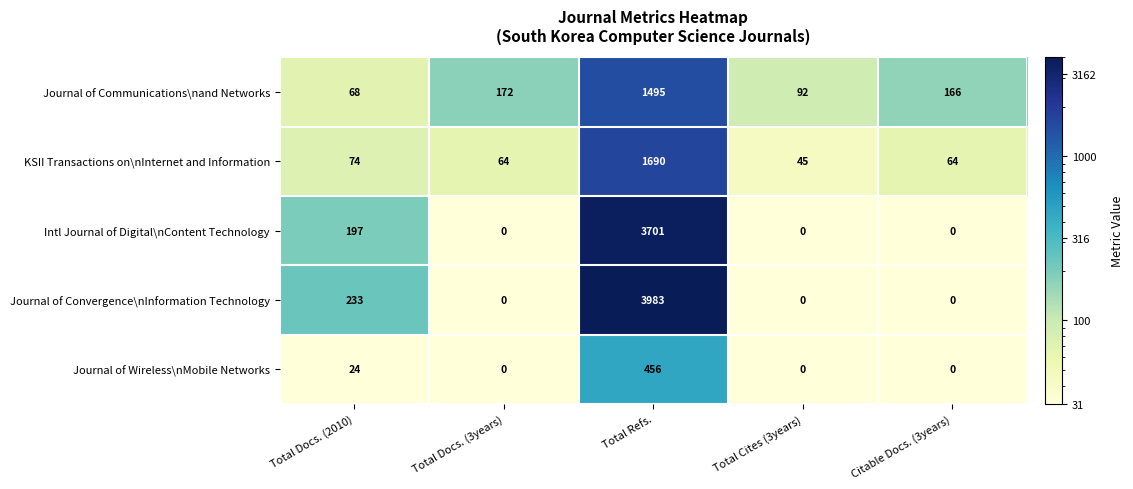

Is it true that KSII Transactions on\nInternet and Information equals 64 at Total Docs. (3years)?

True